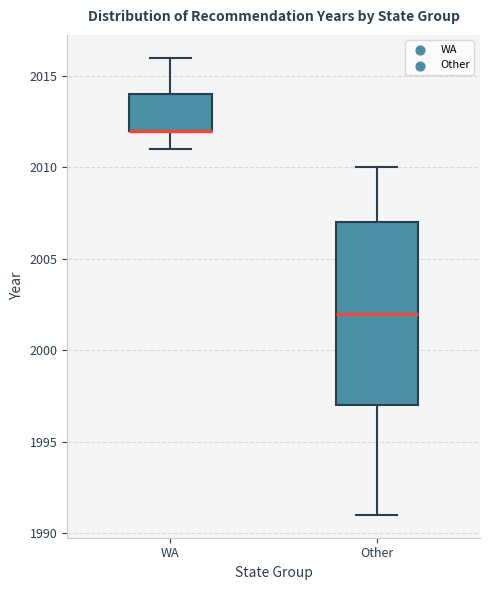

Reading left to right, read every box against the y-axis: the position of its median line, the range the box covers, and the ends of its whiskers. The values are not printed on the chart, so give them approximately, as read against the axis.

WA: median 2012 (drawn on the box's lower edge), box 2012 to 2014, whiskers 2011 to 2016
Other: median 2002, box 1997 to 2007, whiskers 1991 to 2010